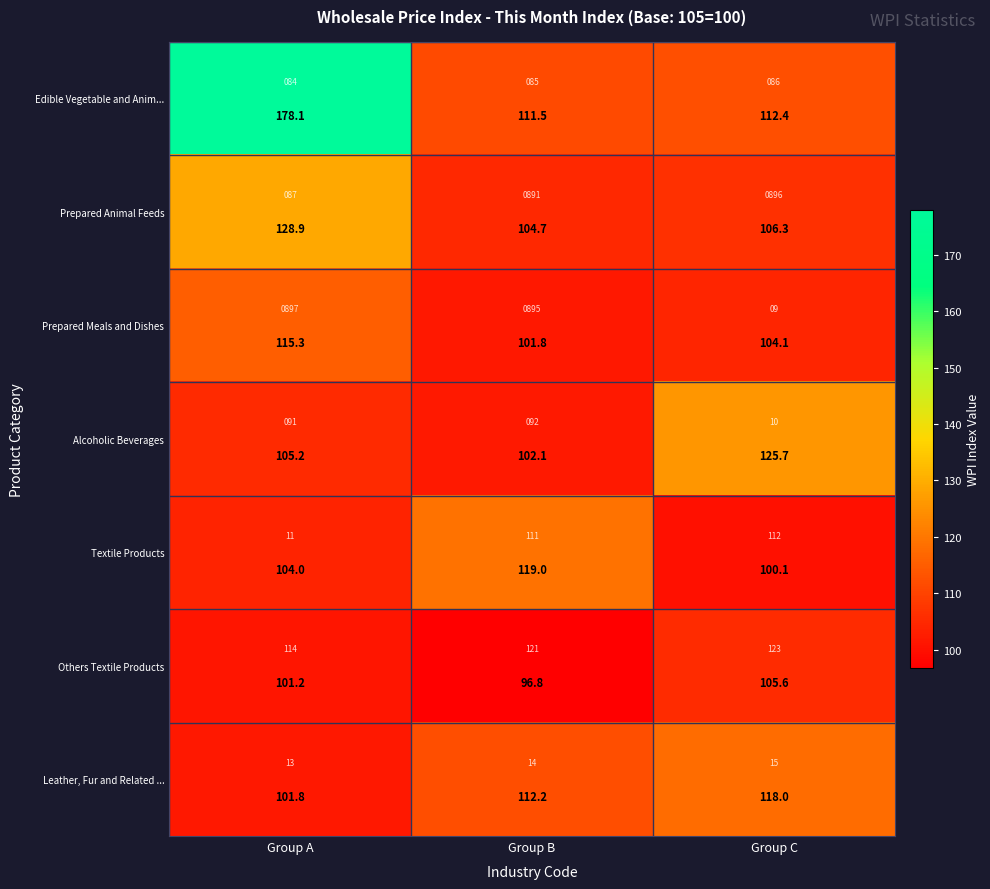

Is the value of Alcoholic Beverages at Group B greater than the value of Leather, Fur and Related ... at Group B?

No